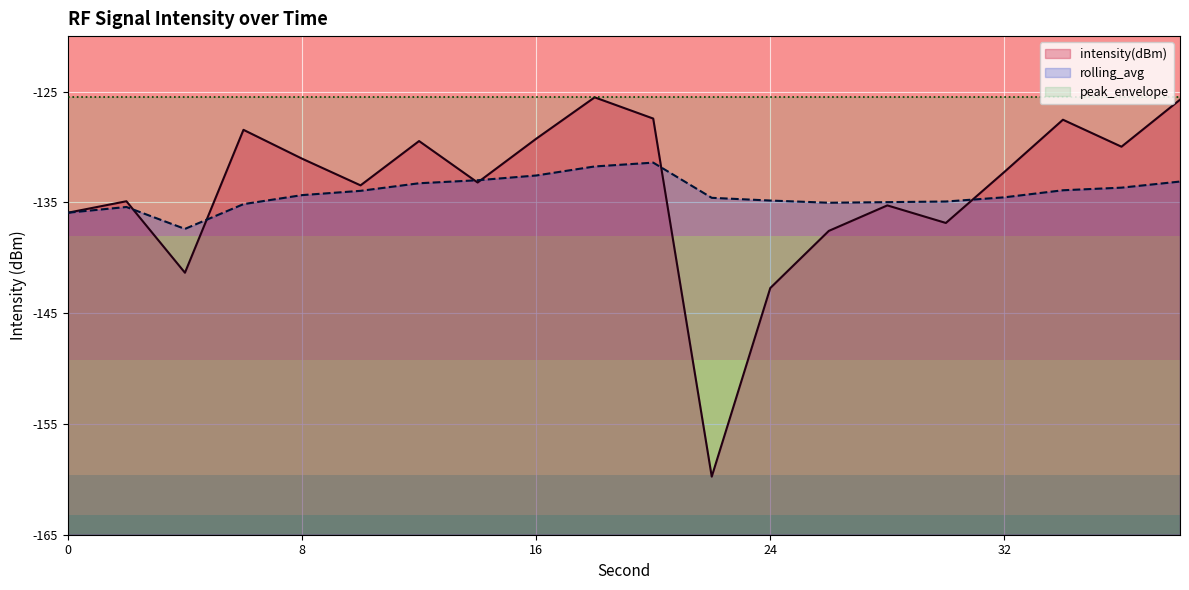

Is the value of rolling_avg at 18 greater than the value of intensity(dBm) at 12?

No